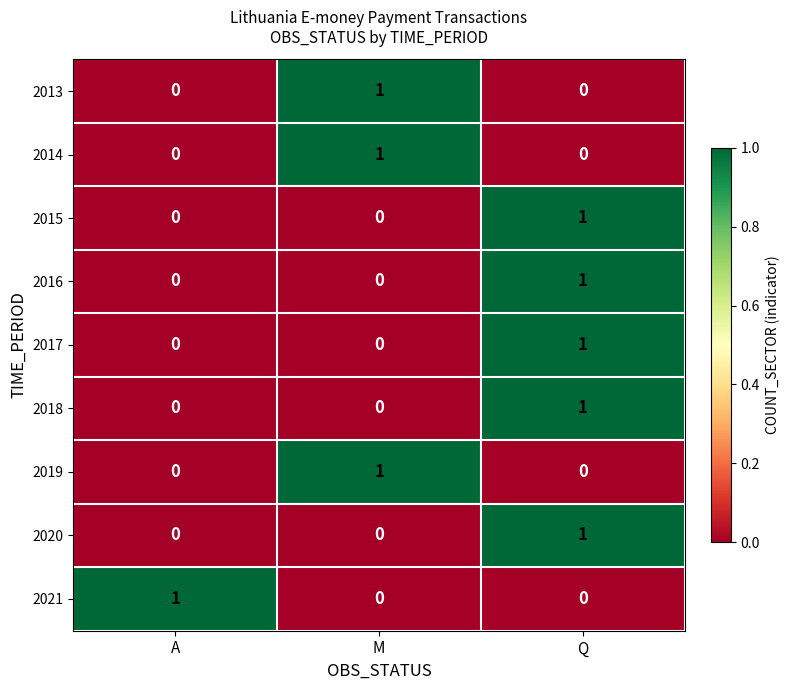

Reading left to right, list all the values displayed in this chart.

2013: A=0	M=1	Q=0
2014: A=0	M=1	Q=0
2015: A=0	M=0	Q=1
2016: A=0	M=0	Q=1
2017: A=0	M=0	Q=1
2018: A=0	M=0	Q=1
2019: A=0	M=1	Q=0
2020: A=0	M=0	Q=1
2021: A=1	M=0	Q=0